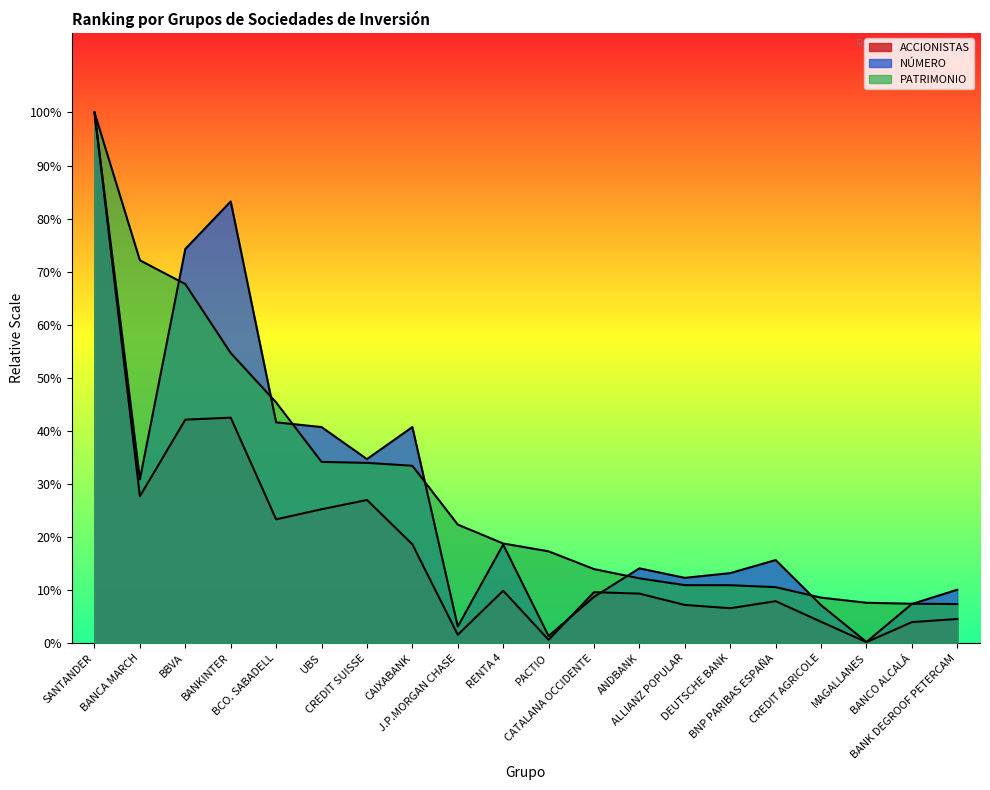

Where does the ACCIONISTAS series first go above 9?

SANTANDER